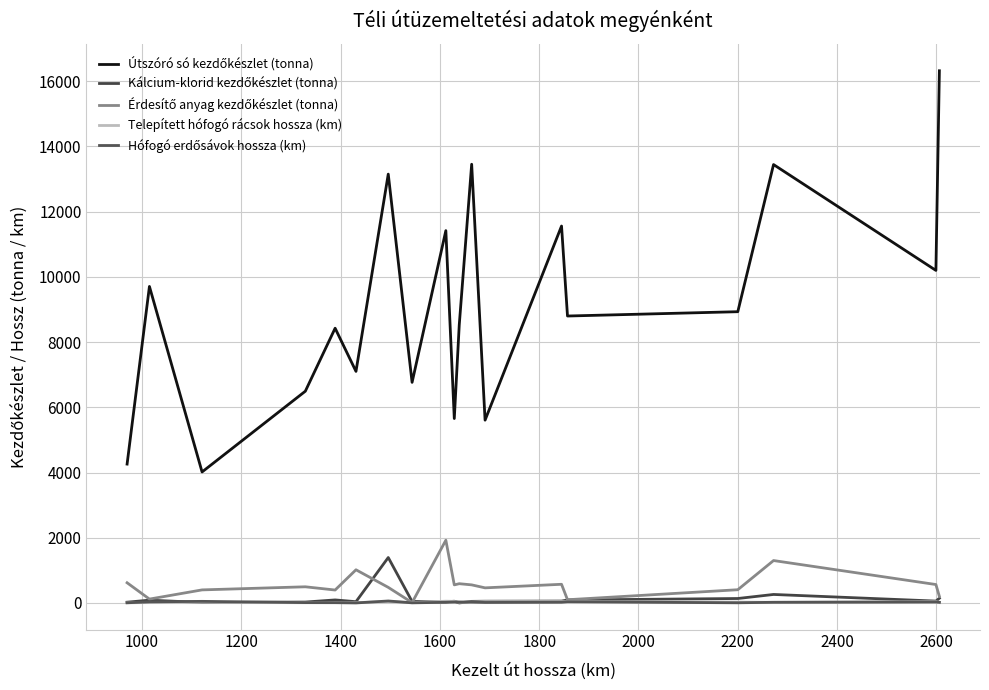

Which series ends up on top after the final intersection of Érdesítő anyag kezdőkészlet (tonna) and Kálcium-klorid kezdőkészlet (tonna)?

Érdesítő anyag kezdőkészlet (tonna)